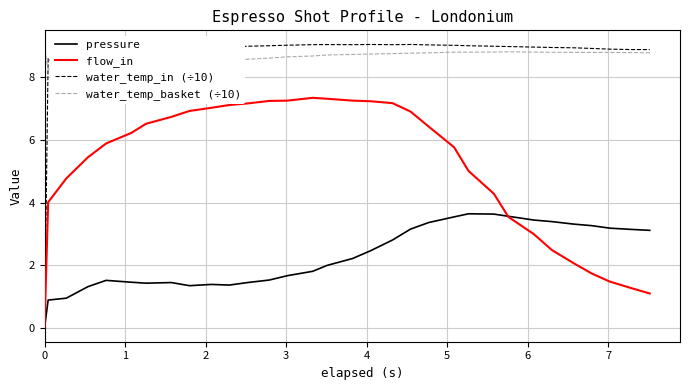

Which series has the largest range (max minus min)?

water_temp_in (÷10)